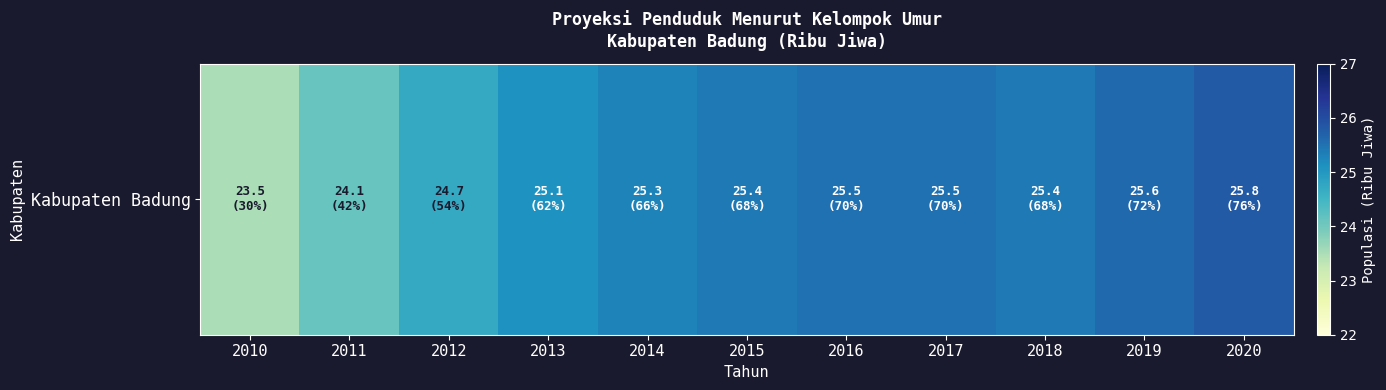

List the labels in order of value, largest first.

2020, 2019, 2016, 2017, 2015, 2018, 2014, 2013, 2012, 2011, 2010